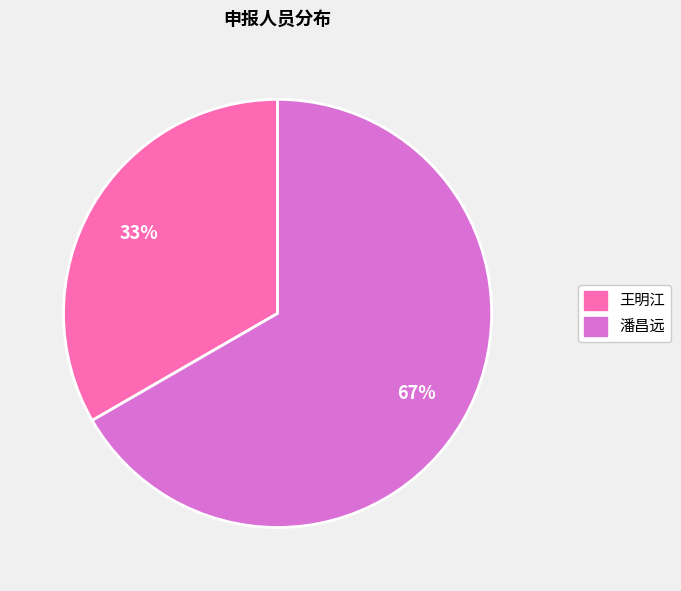

Combined, do 王明江 and 潘昌远 account for over 50%?

Yes